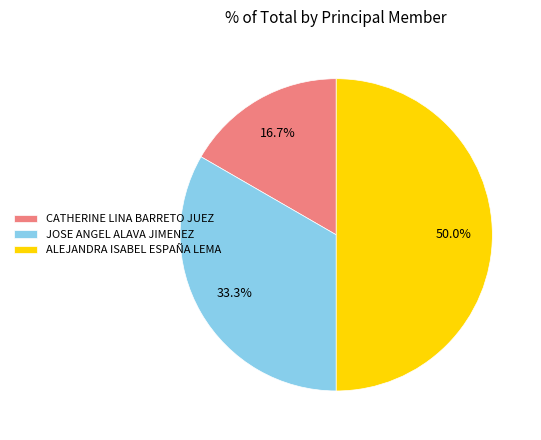

Which has a higher value, CATHERINE LINA BARRETO JUEZ or ALEJANDRA ISABEL ESPAÑA LEMA?

ALEJANDRA ISABEL ESPAÑA LEMA